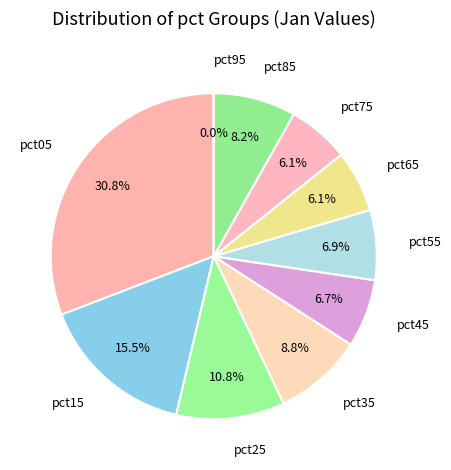

To the nearest percent, what percentage of the pie is pct45?

7%